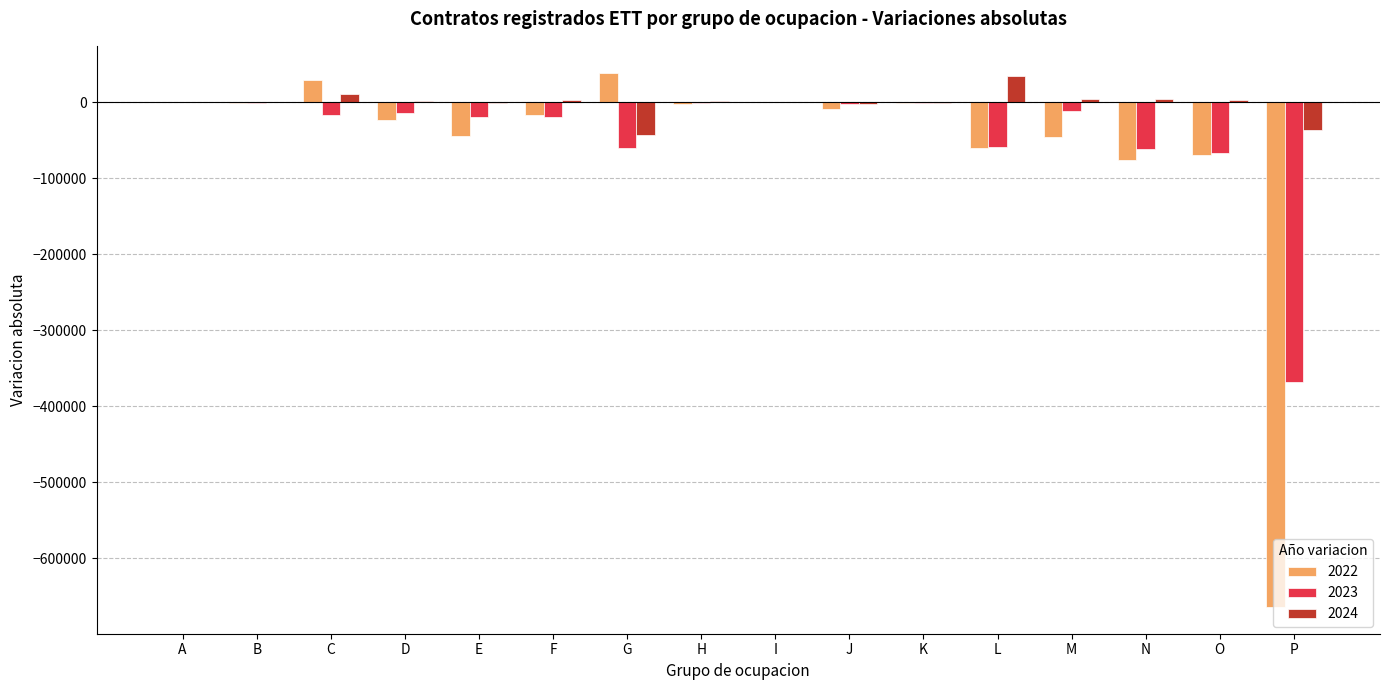

What are all the series names shown in the legend?

2022, 2023, 2024